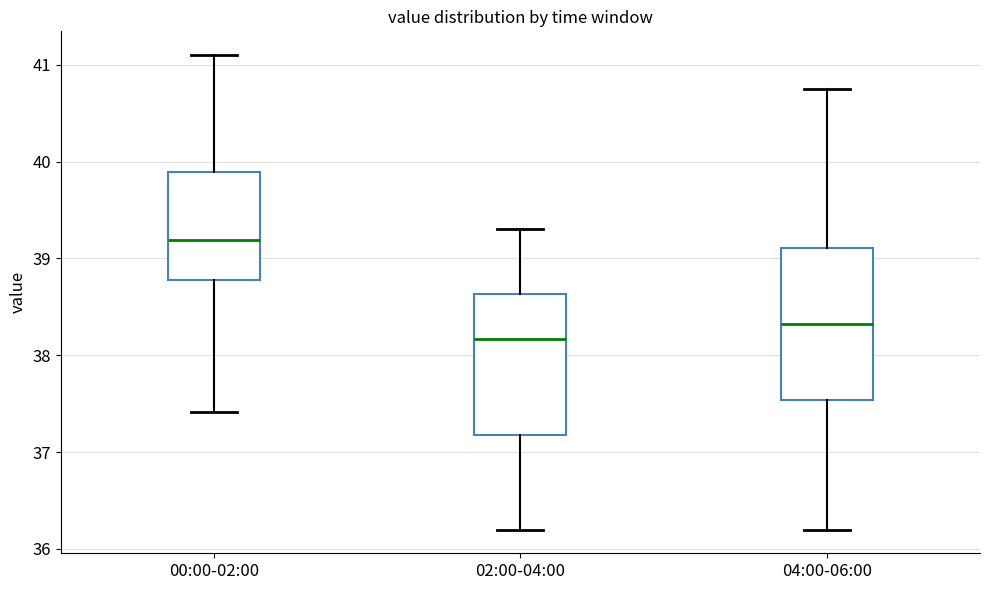

Reading left to right, transcribe this box plot: for each box, give where its median line is, the range the box spans, and where its two whiskers end, as read against the y-axis. The values are not printed on the chart, so give them approximately, as read against the axis.

00:00-02:00: median 39.2, box 38.8 to 39.9, whiskers 37.4 to 41.1
02:00-04:00: median 38.2, box 37.2 to 38.6, whiskers 36.2 to 39.3
04:00-06:00: median 38.3, box 37.5 to 39.1, whiskers 36.2 to 40.8